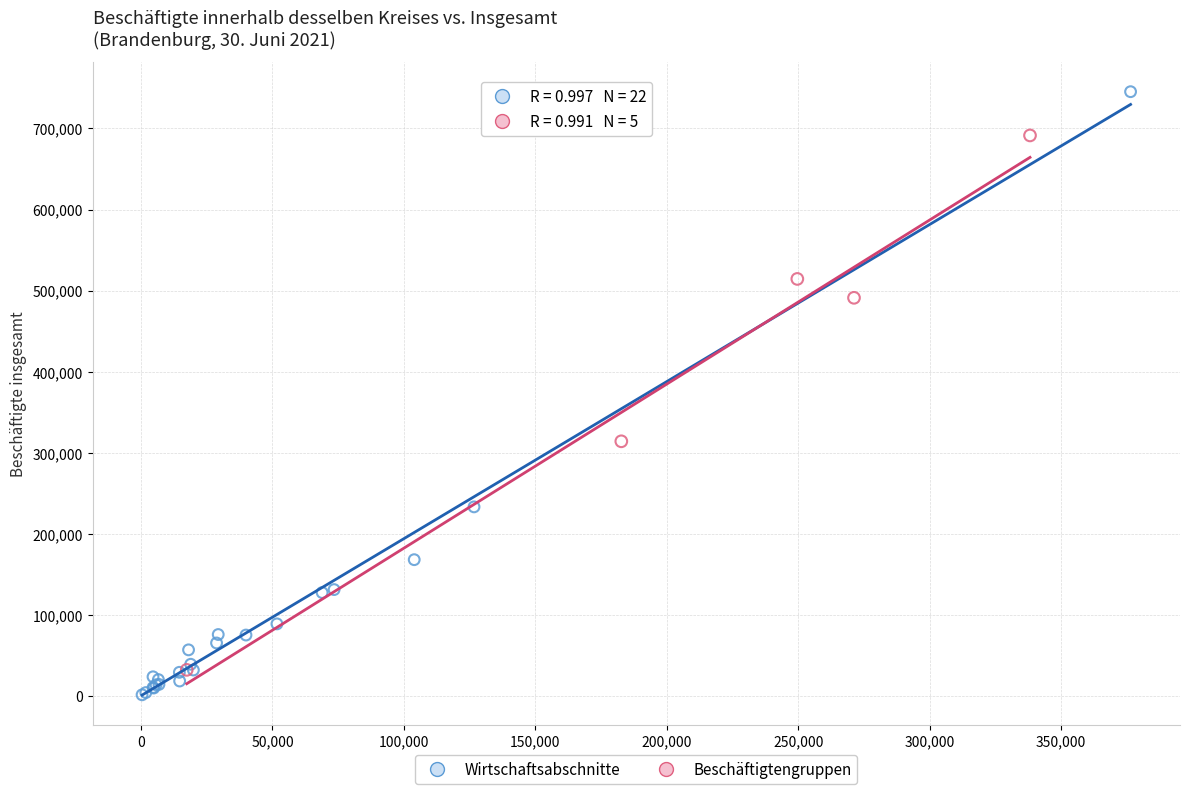

Which series reaches the maximum Y coordinate?

Wirtschaftsabschnitte